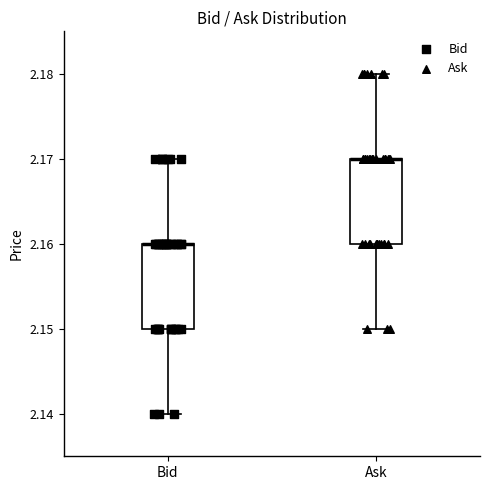

Reading left to right, transcribe this box plot: for each box, give where its median line is, the range the box spans, and where its two whiskers end, as read against the y-axis. The values are not printed on the chart, so give them approximately, as read against the axis.

Bid: median 2.16 (drawn on the box's upper edge), box 2.15 to 2.16, whiskers 2.14 to 2.17
Ask: median 2.17 (drawn on the box's upper edge), box 2.16 to 2.17, whiskers 2.15 to 2.18